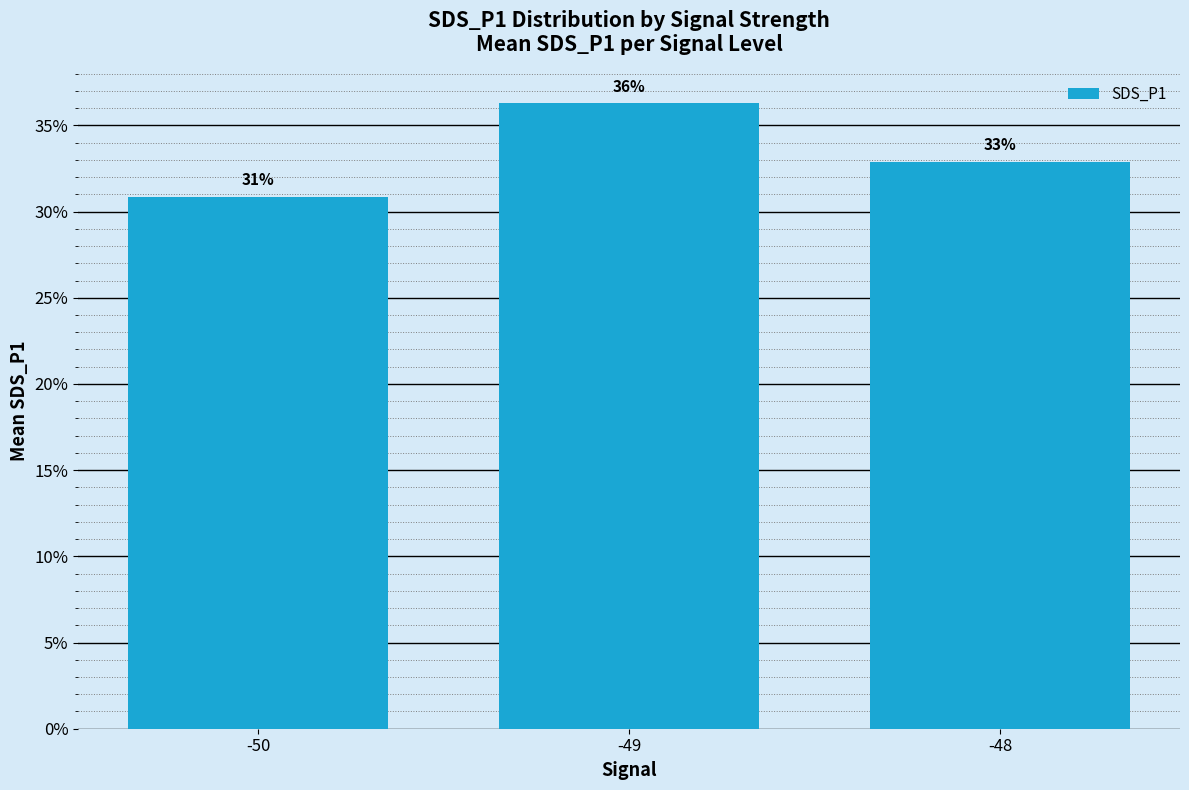

Reading left to right, transcribe all the data shown in this chart.

-50=30.8	-49=36.3	-48=32.9